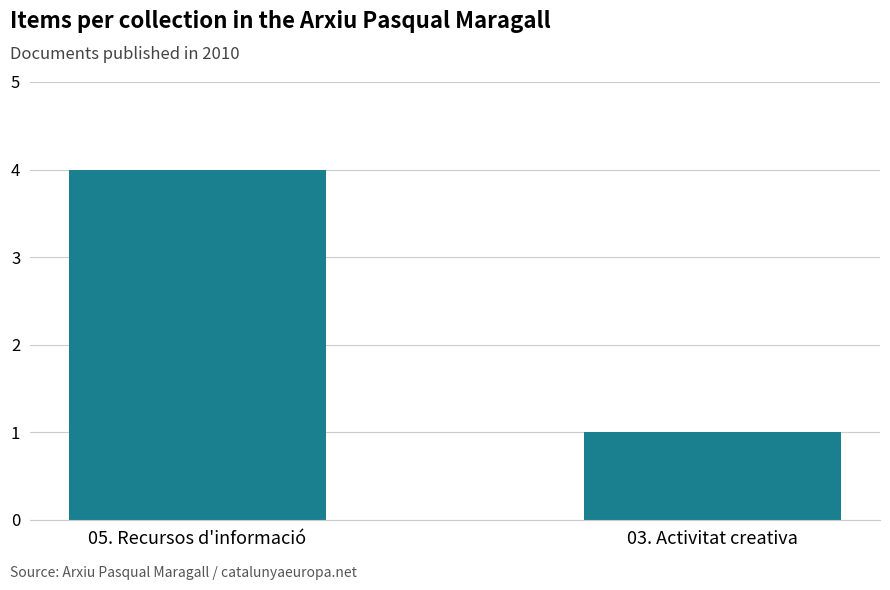

The chart shows a value of 1 at 03. Activitat creativa. True or false?

True